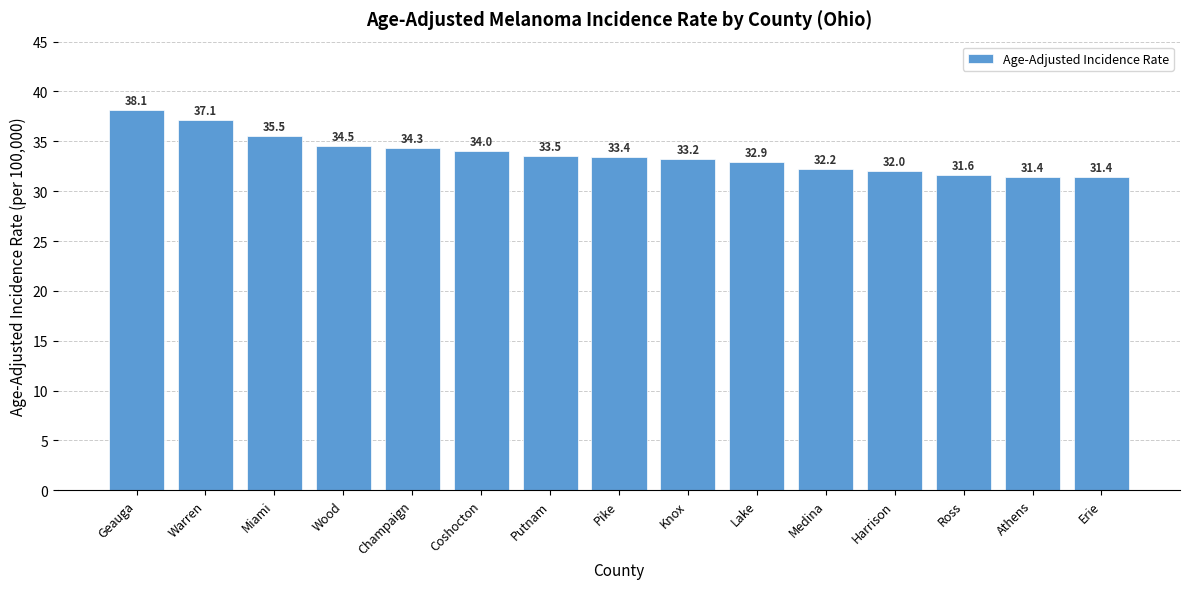

At which label is the value closest to 34?

Coshocton